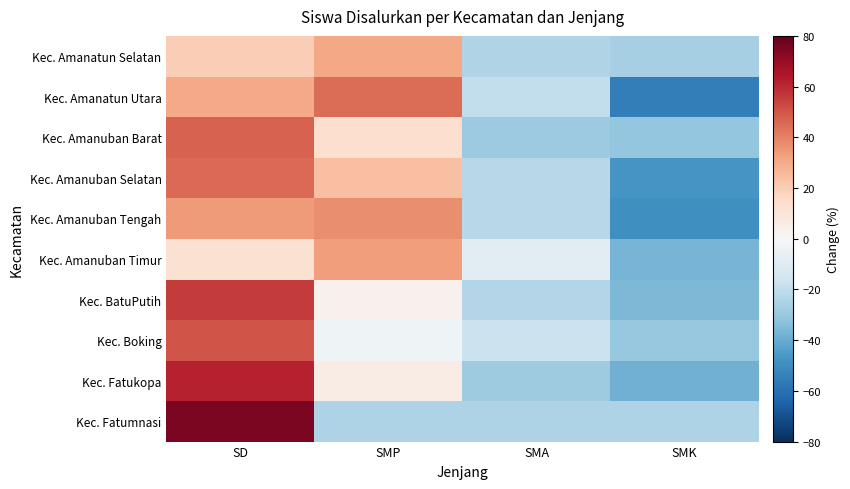

What is the greatest value displayed?

75.0